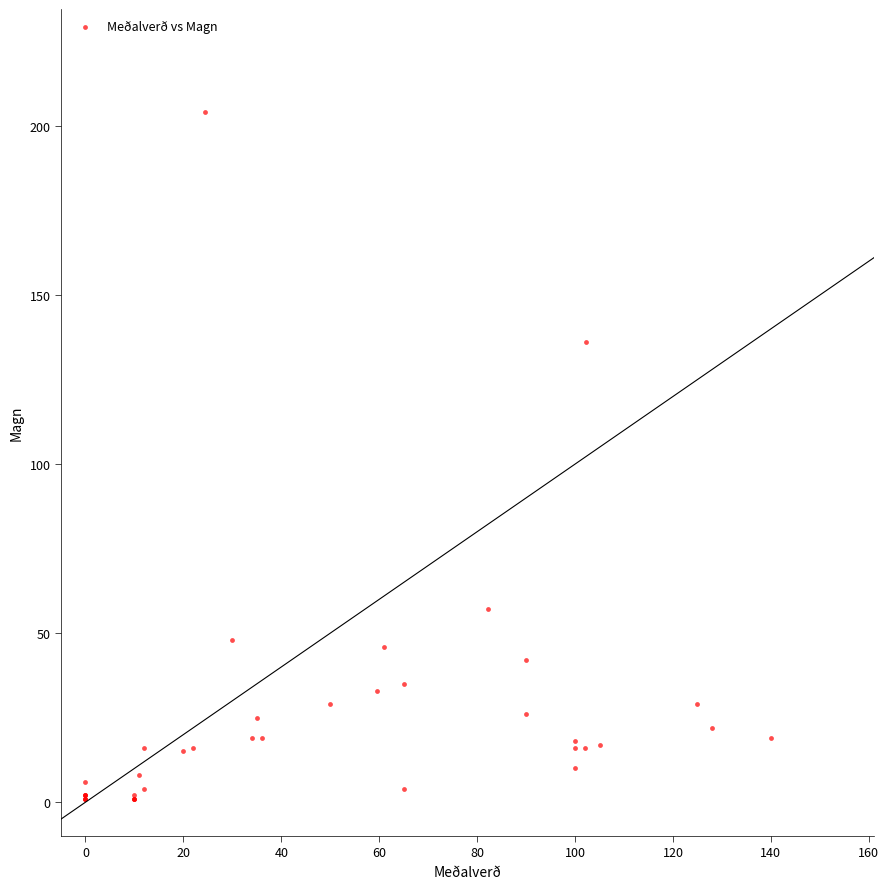

What Y value in the scatter plot is closest to 102?

136